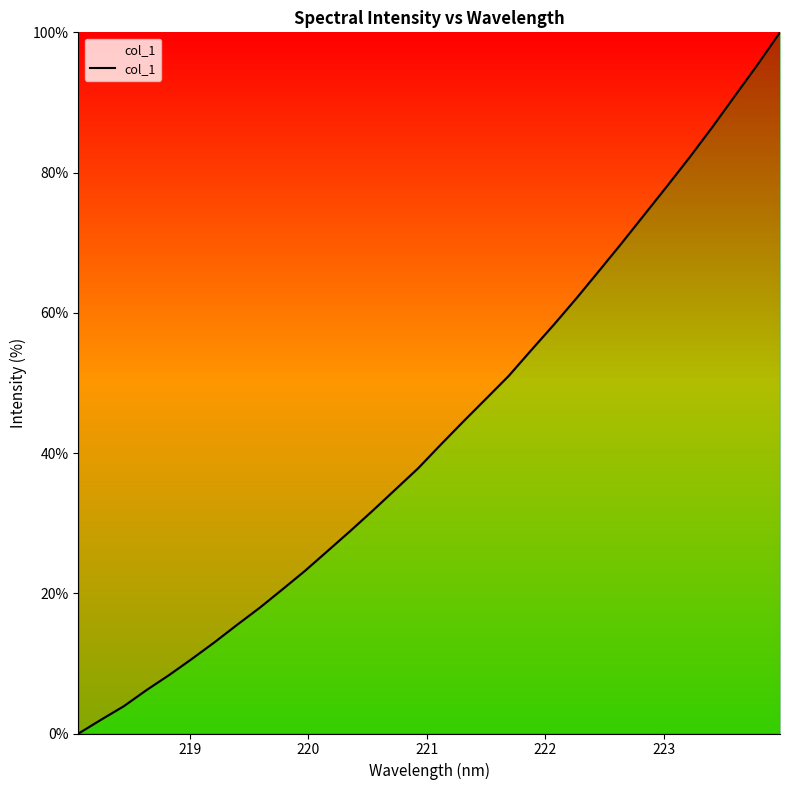

What is the difference between the maximum and minimum values?

100.0